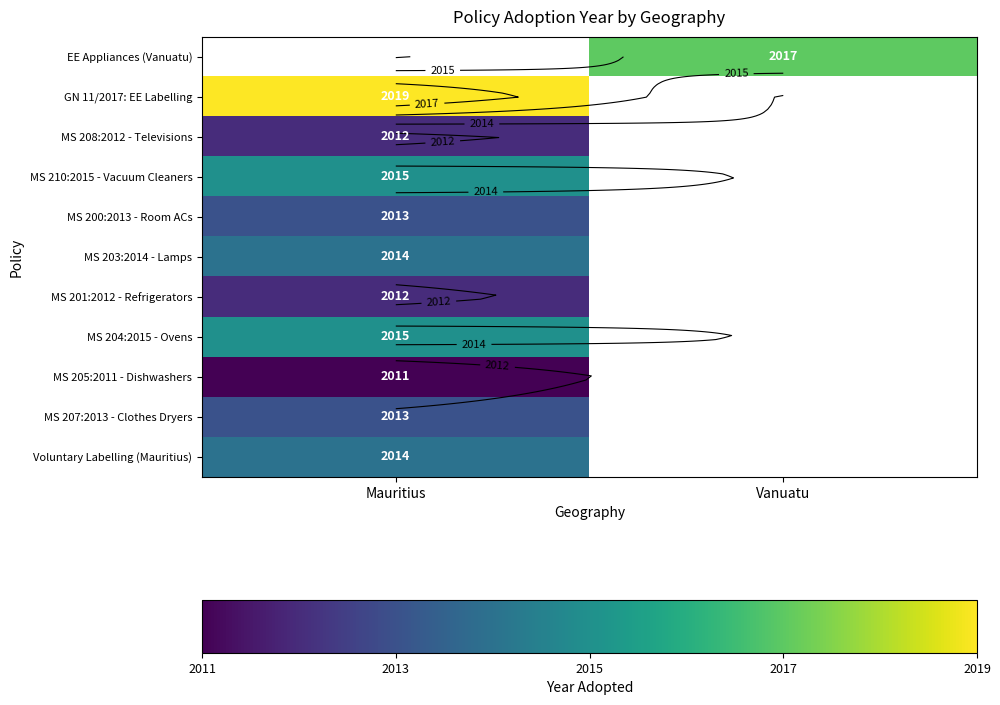

Rank the categories by MS 200:2013 - Room ACs value from lowest to highest.

Mauritius, Vanuatu